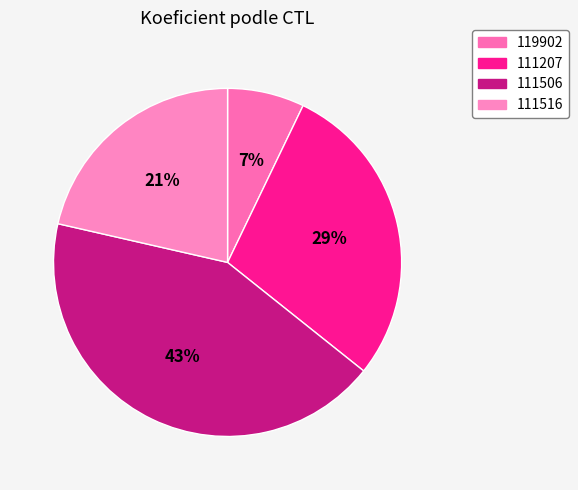

Is it true that 119902 is 7% of the pie?

True